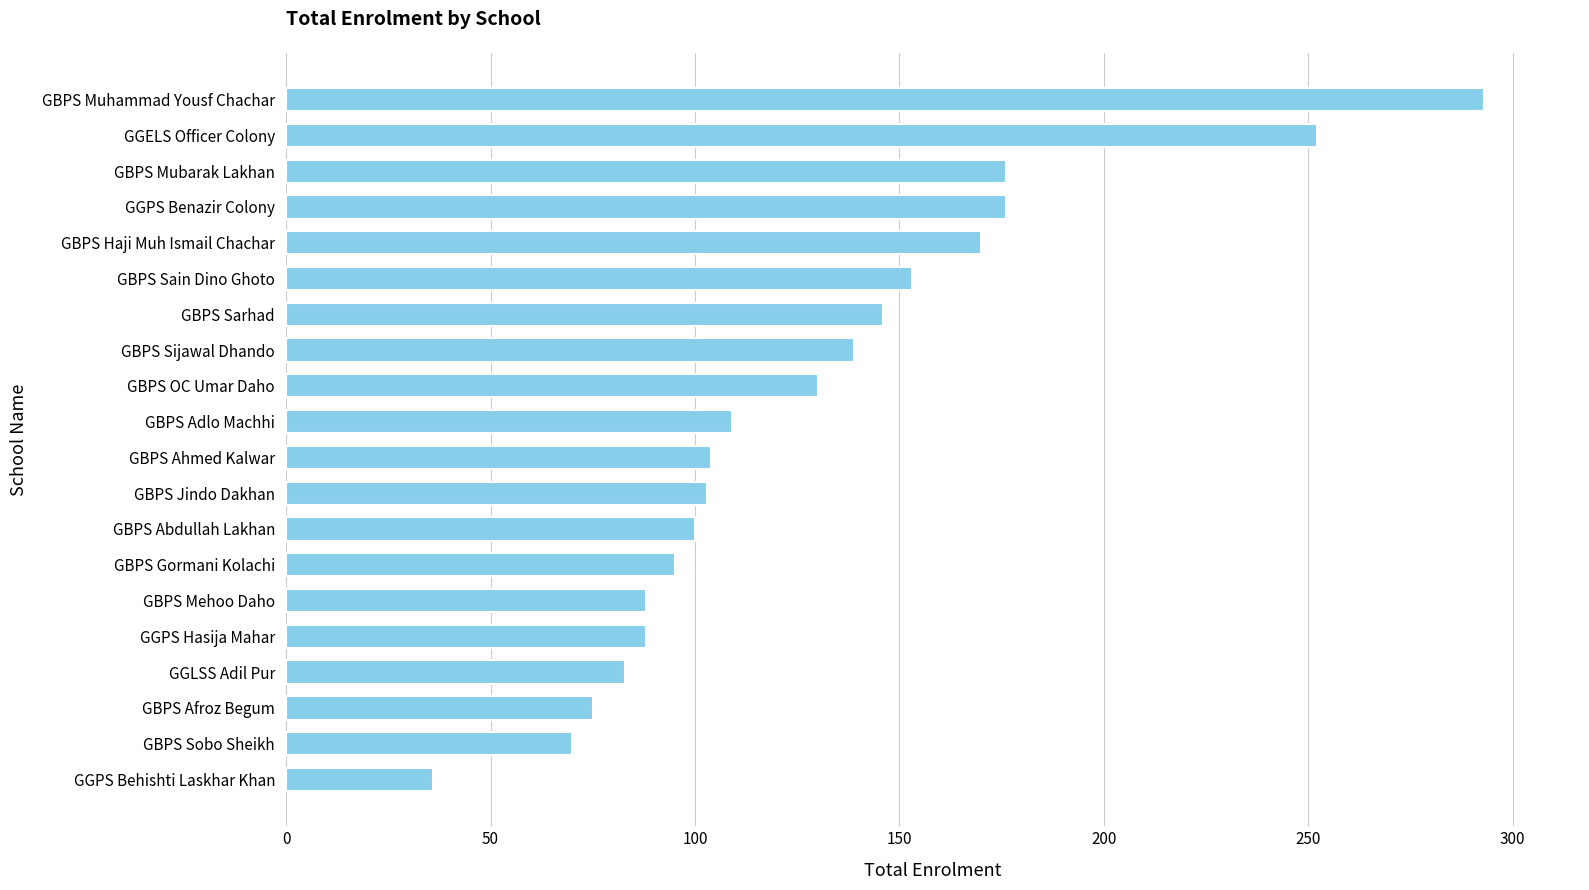

What is the approximate value at GBPS OC Umar Daho, to the nearest 10?

130